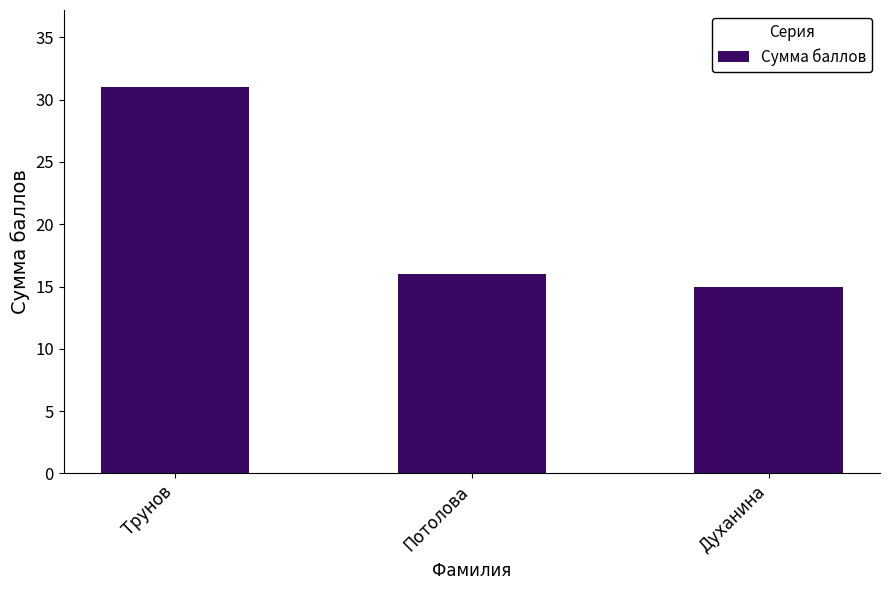

List the labels in order of value, smallest first.

Духанина, Потолова, Трунов